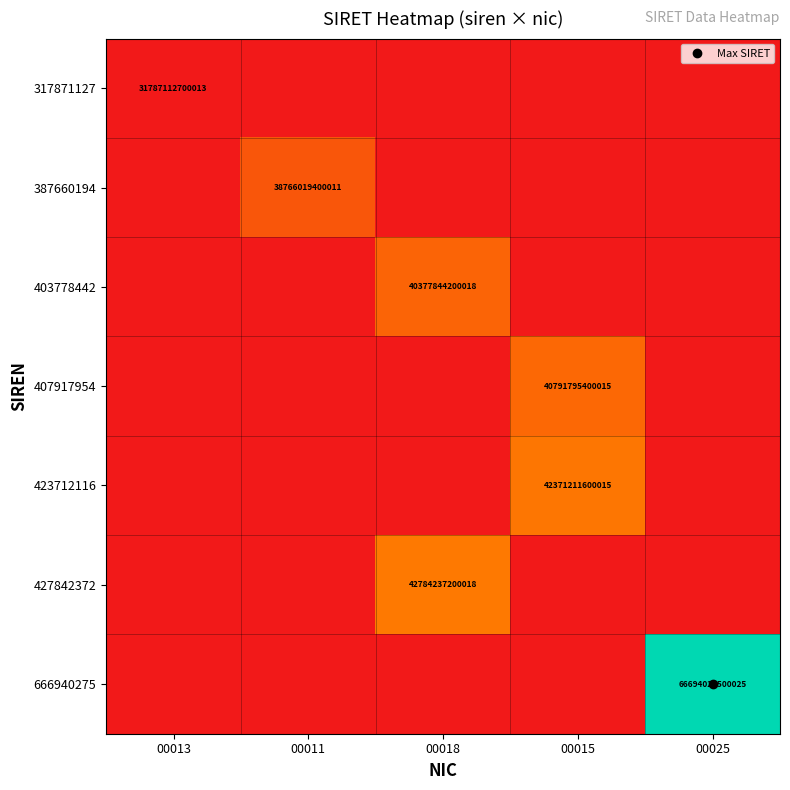

Rank the categories by 666940275 value from highest to lowest.

00025, 00013, 00011, 00018, 00015